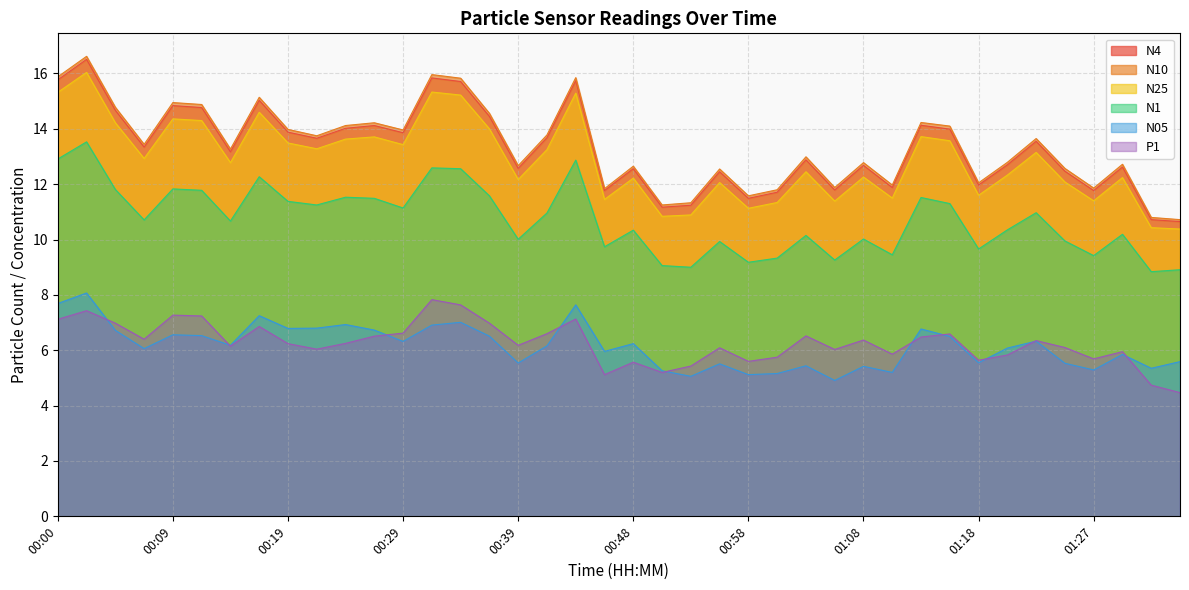

True or false: N25 and N1 cross at least once.

False